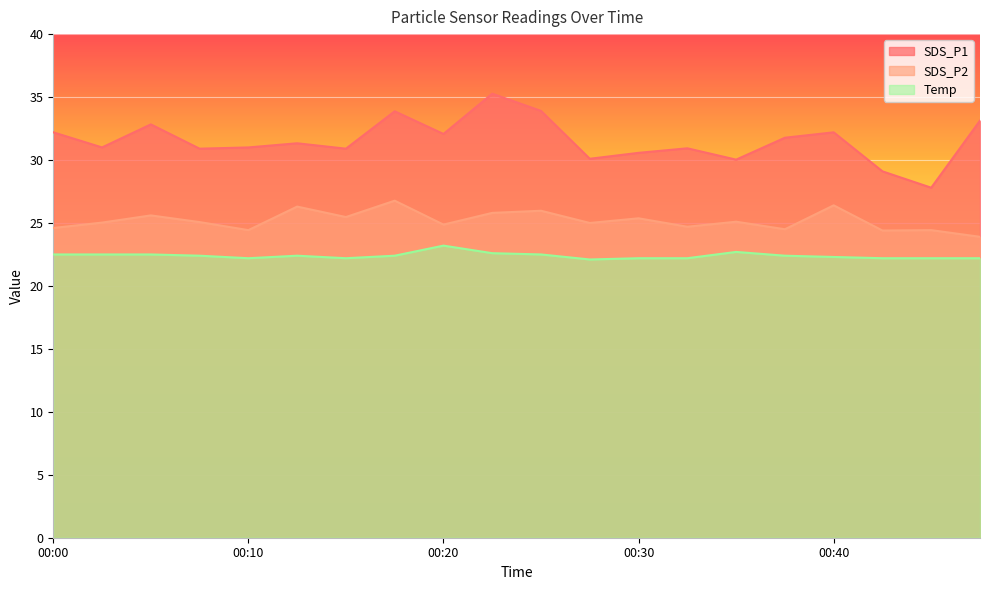

True or false: Temp and SDS_P1 cross at least once.

False